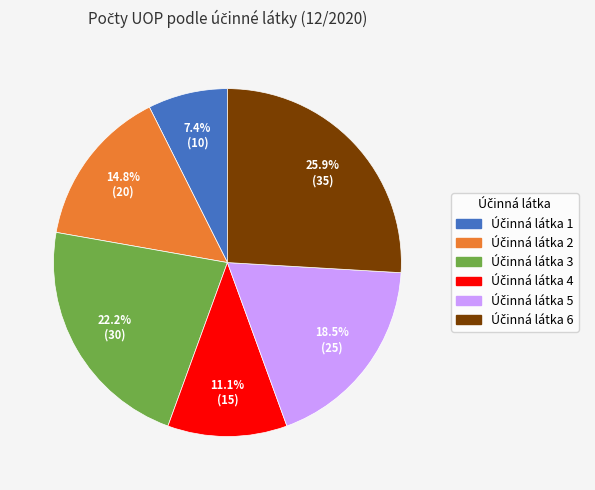

Is there a majority slice in this chart?

No